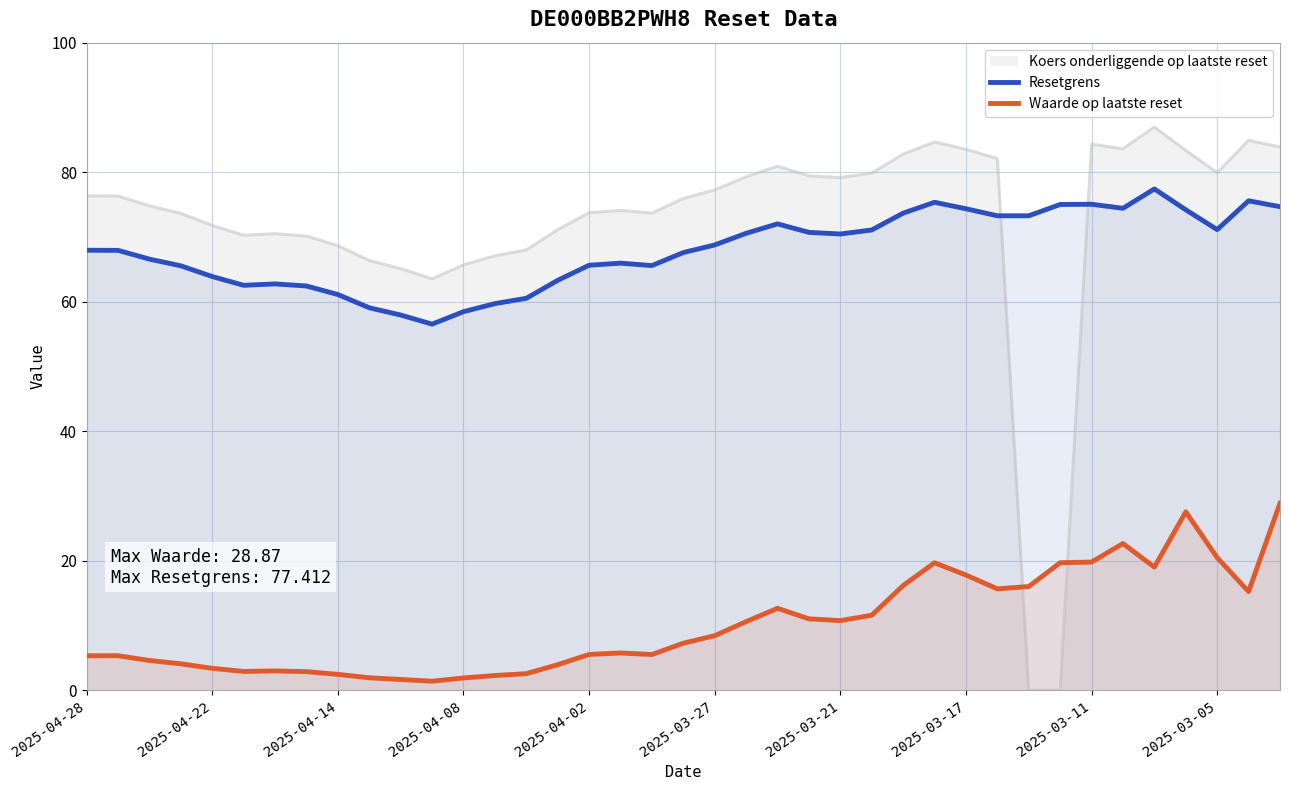

What is the difference between the maximum and minimum values in the Resetgrens series?

20.9